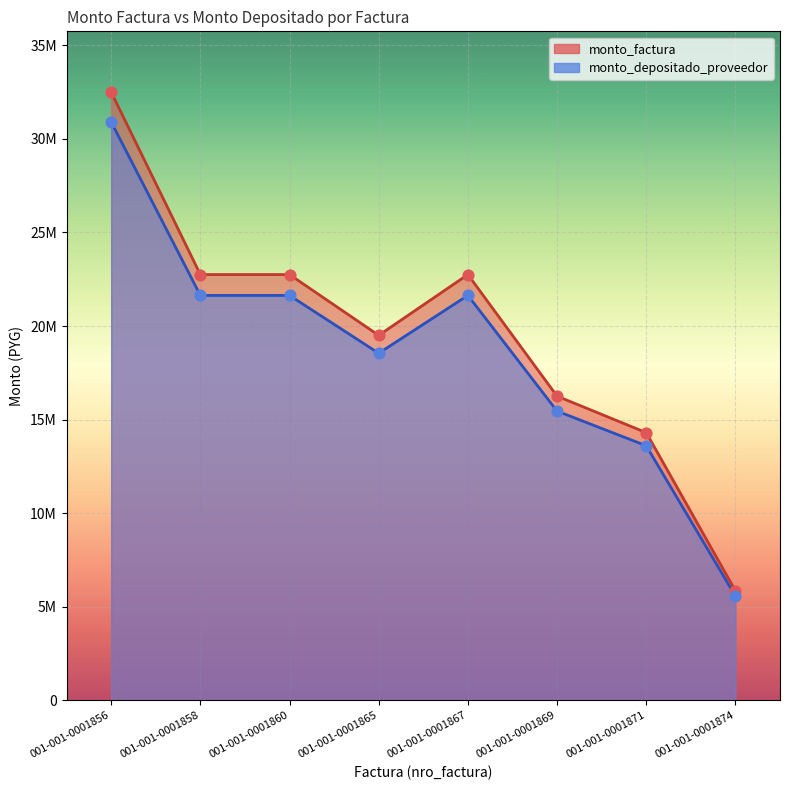

Which series has the largest total across all categories?

monto_factura